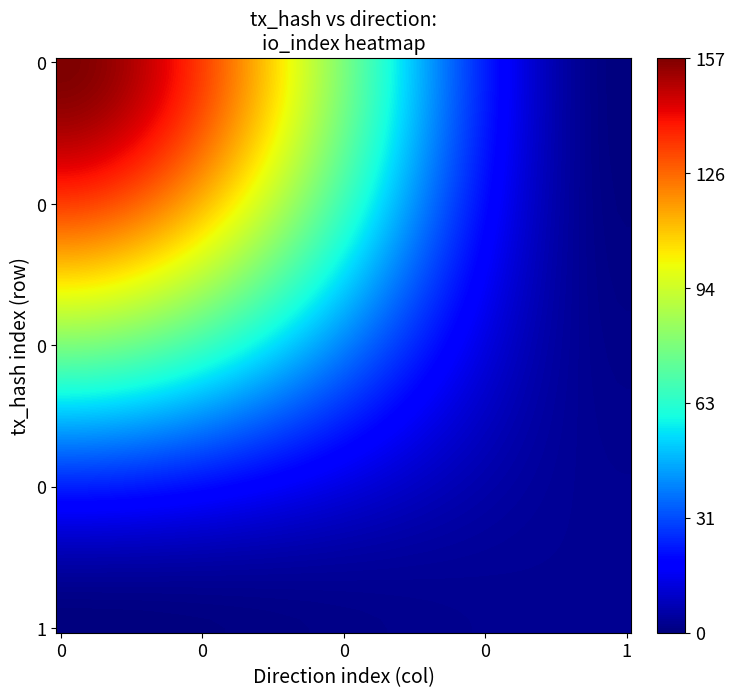

How many series are shown in this chart?

2